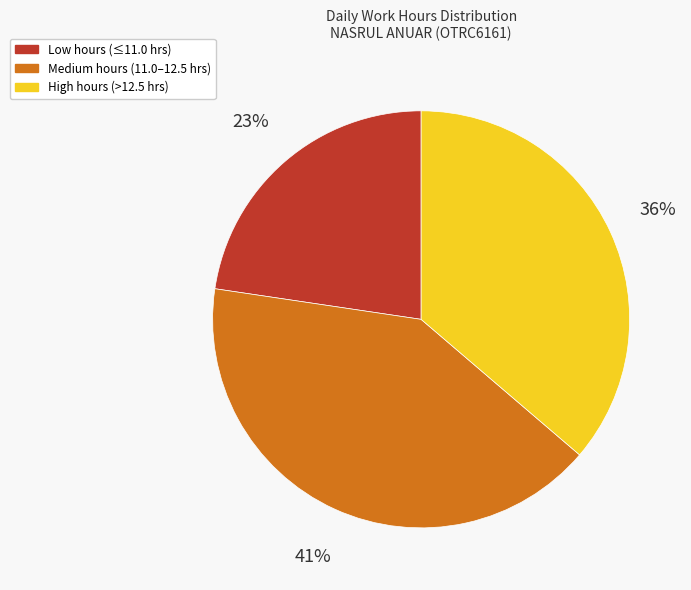

To the nearest percent, what is the difference between the largest and smallest slice percentages?

18%